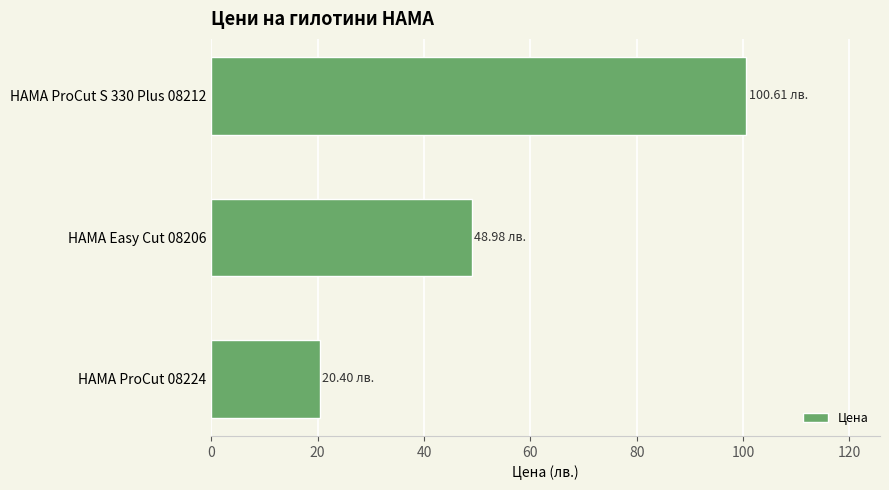

Rank the categories by value from lowest to highest.

HAMA ProCut 08224, HAMA Easy Cut 08206, HAMA ProCut S 330 Plus 08212